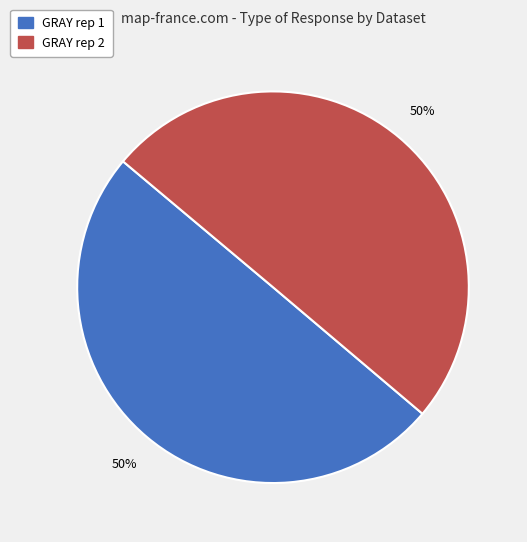

To the nearest percent, what is the difference between the largest and smallest slice percentages?

0%